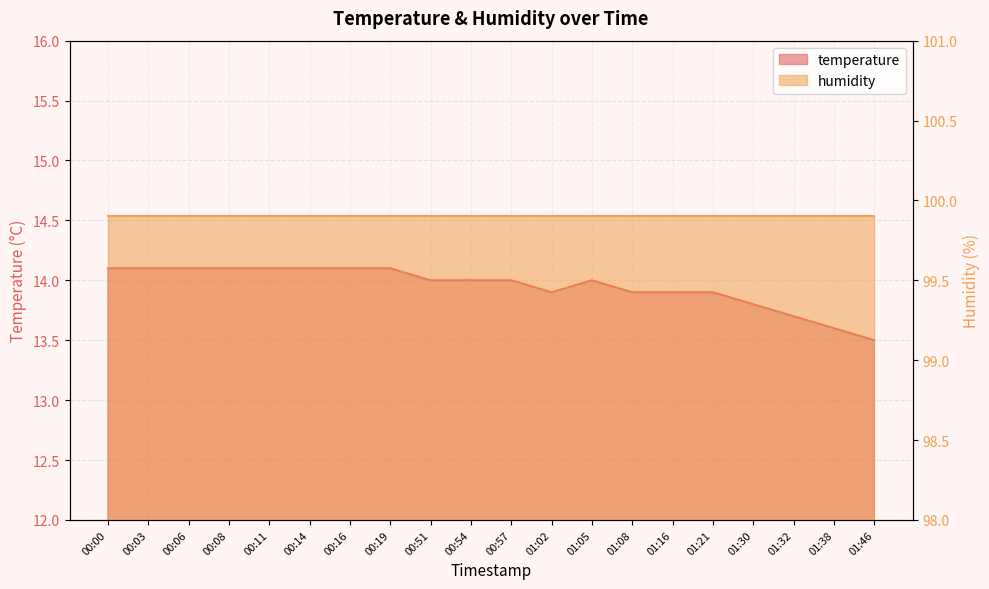

Does the chart display data point markers on the line(s)?

No